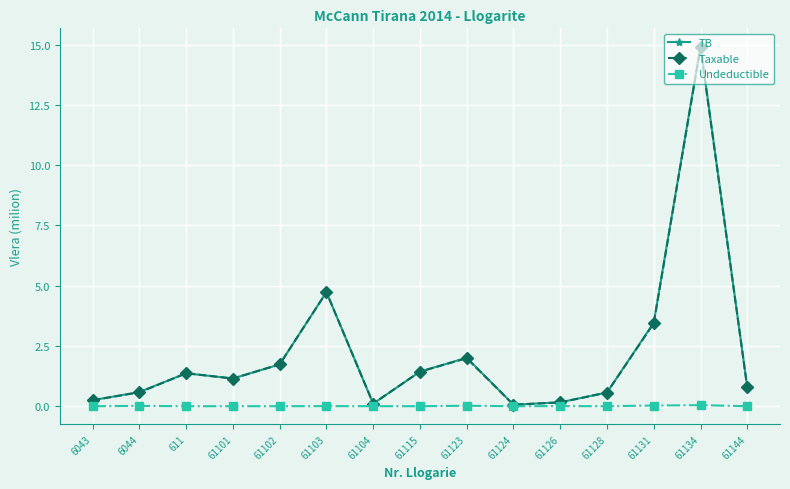

The value of TB at 61144 is 0.8. True or false?

True